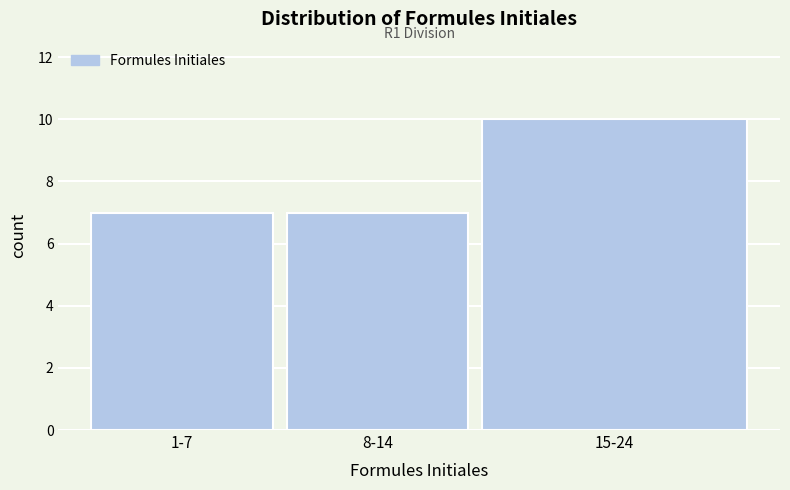

Reading right to left, what are all the values shown in this chart?

15-24=10	8-14=7	1-7=7